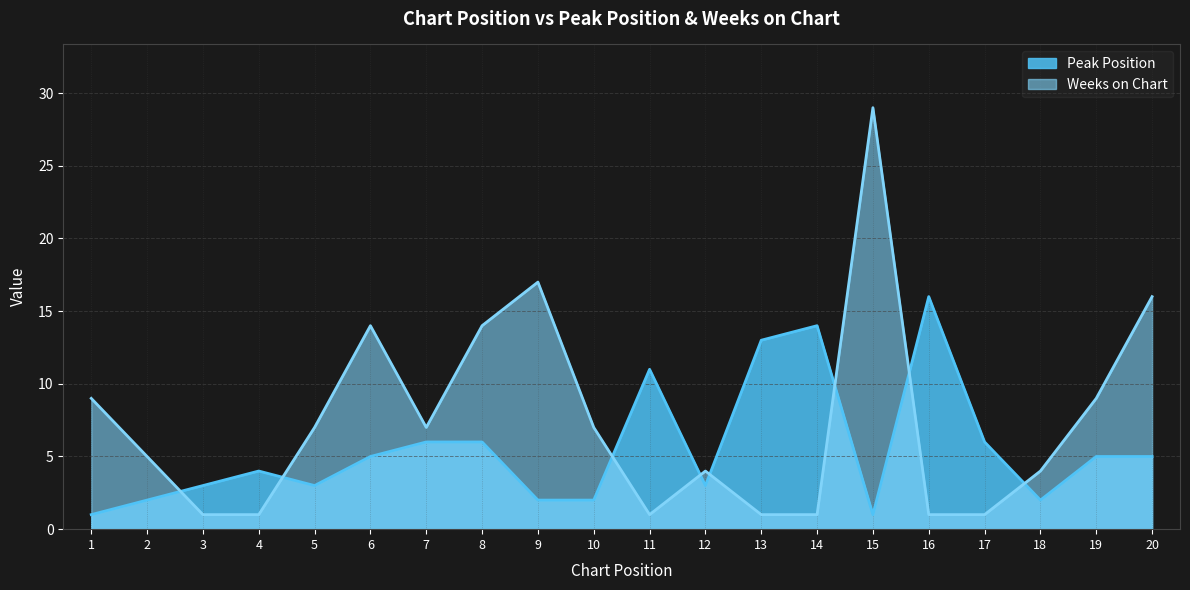

What is the sum of all Weeks on Chart values?

149